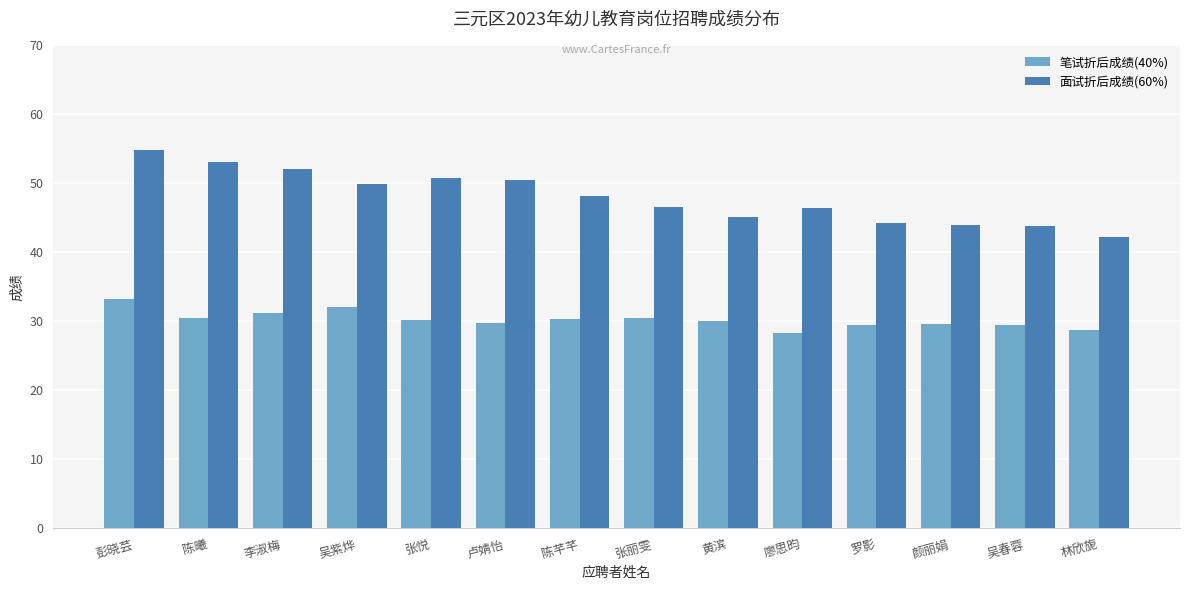

Is the value of 面试折后成绩(60%) at 陈芊芊 greater than the value of 笔试折后成绩(40%) at 卢婧怡?

Yes